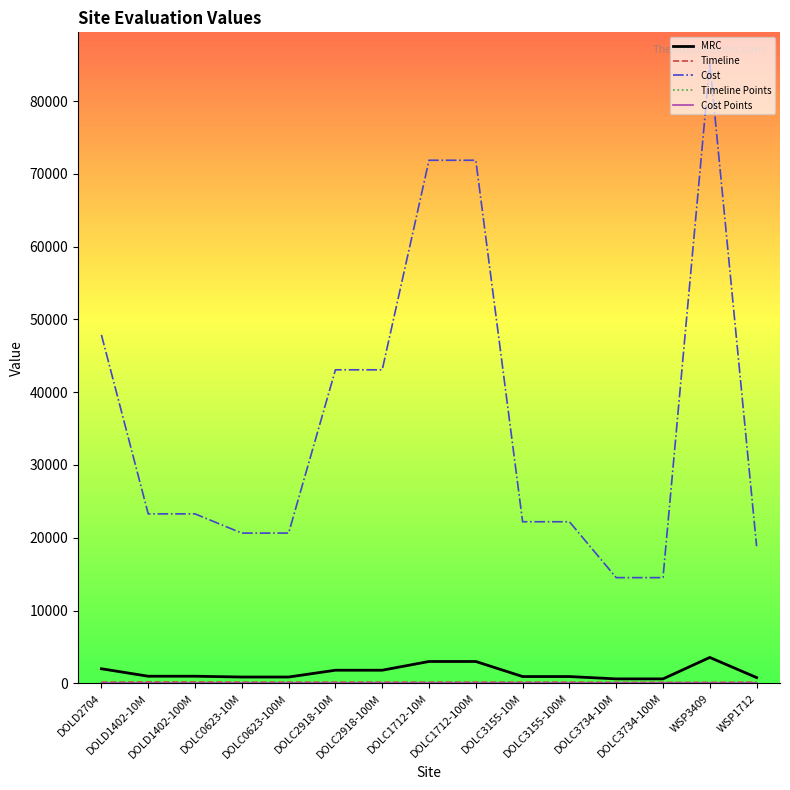

Which series has the widest spread of values?

Cost